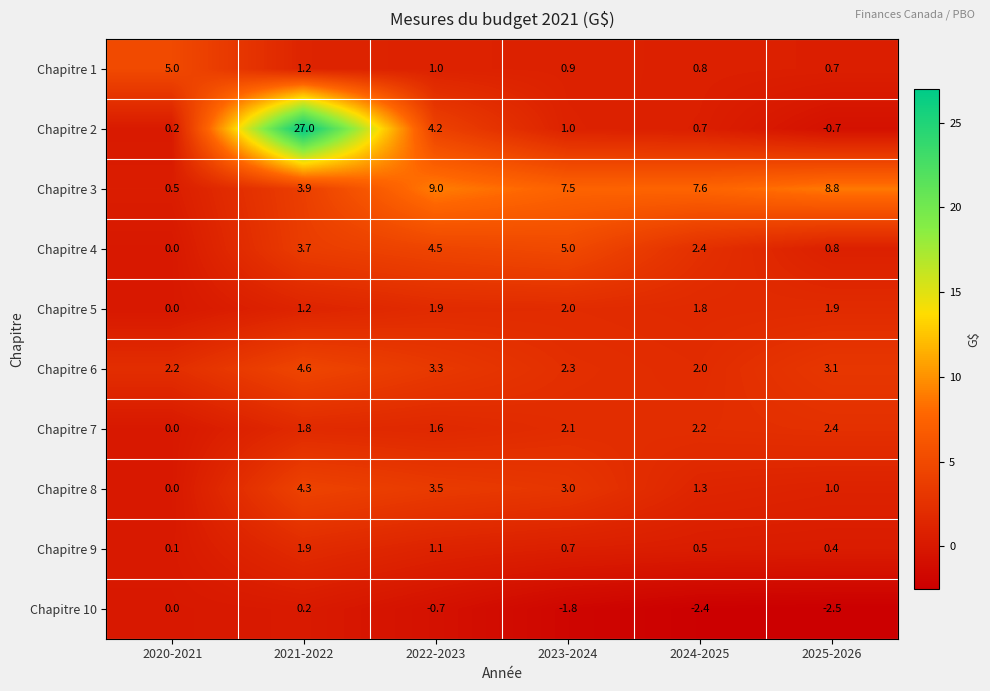

What is the minimum value shown in the chart?

-2.5